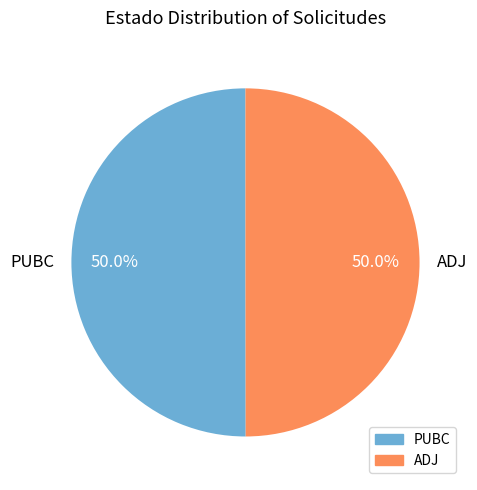

What portion of the pie excludes PUBC?

50.0%